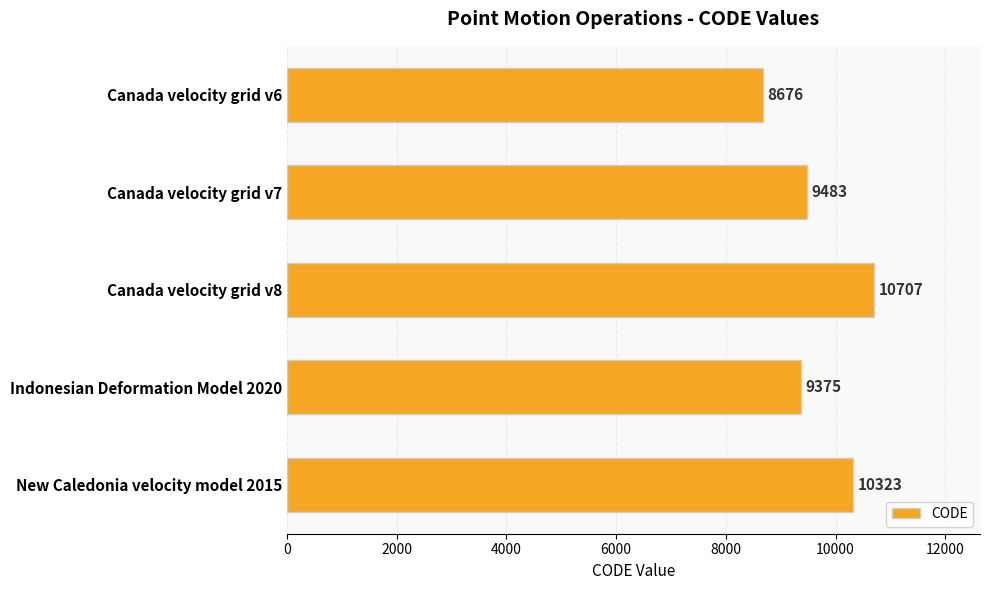

What is the label of the 2nd bar from the bottom?

Indonesian Deformation Model 2020